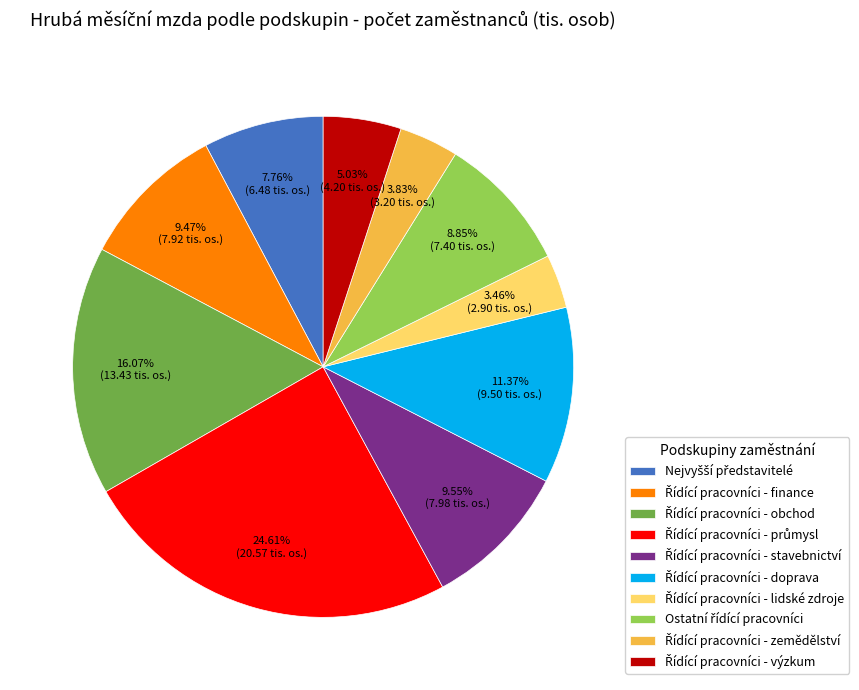

Is there any slice that represents more than half of the pie?

No